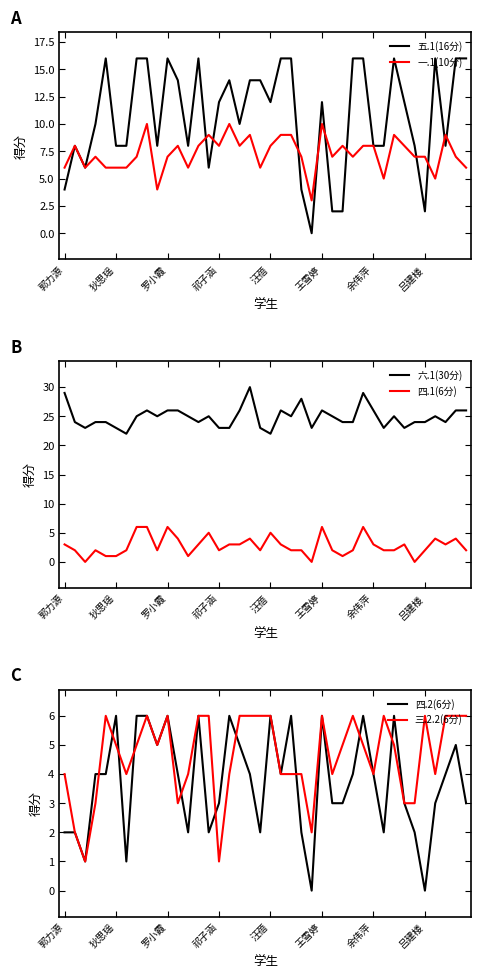

True or false: 六.1(30分) and 四.1(6分) cross at least once.

False